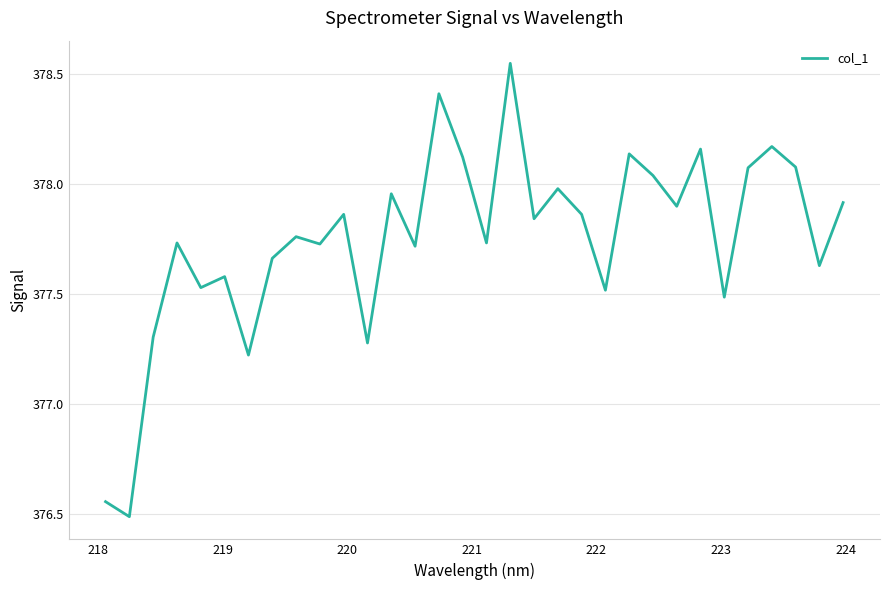

How many values exceed 377?

30